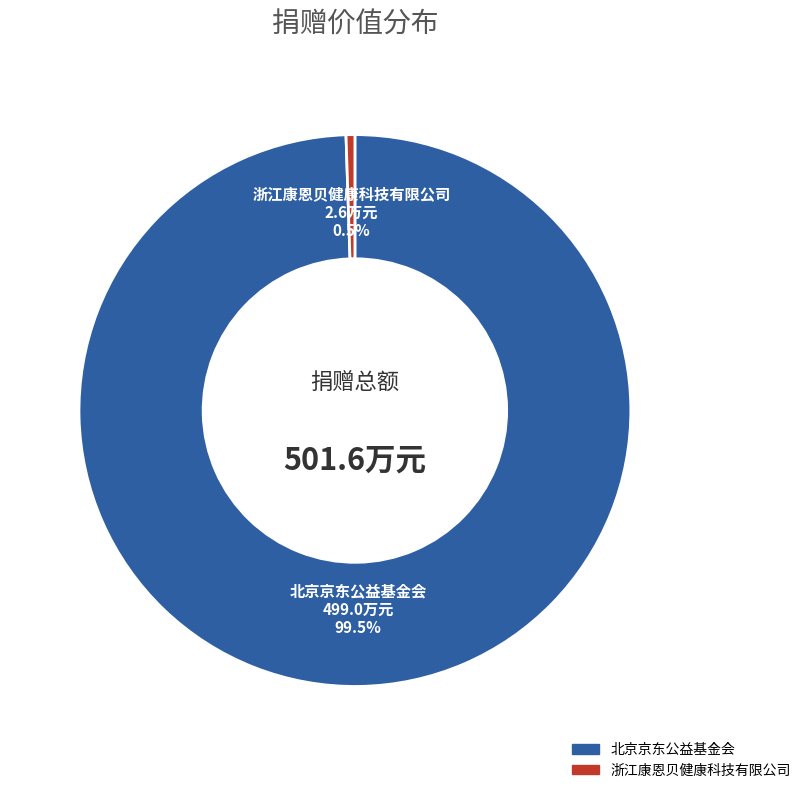

Between 浙江康恩贝健康科技有限公司 and 北京京东公益基金会, which is larger?

北京京东公益基金会